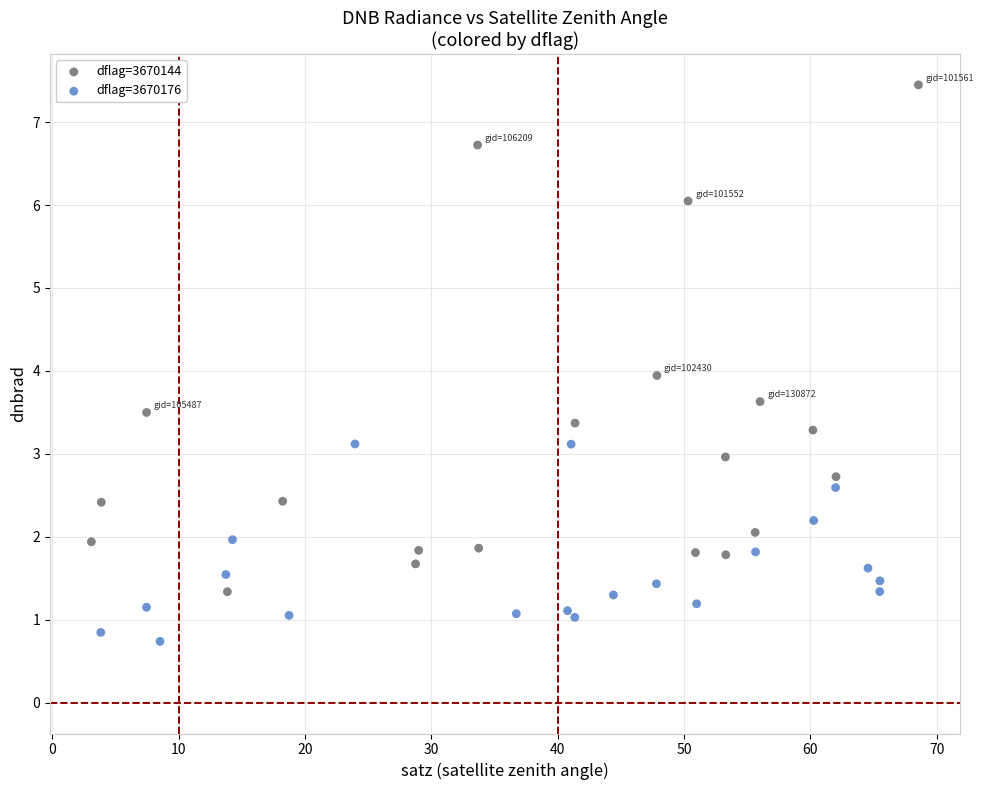

Which series contains the highest Y value?

dflag=3670144